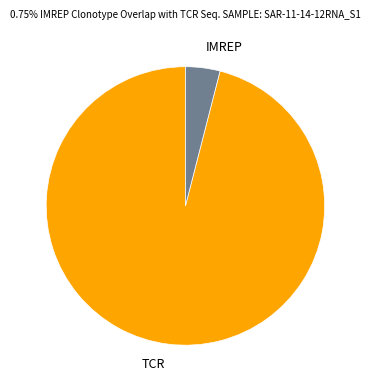

What is the ratio of the value at TCR to the value at IMREP?

24.0